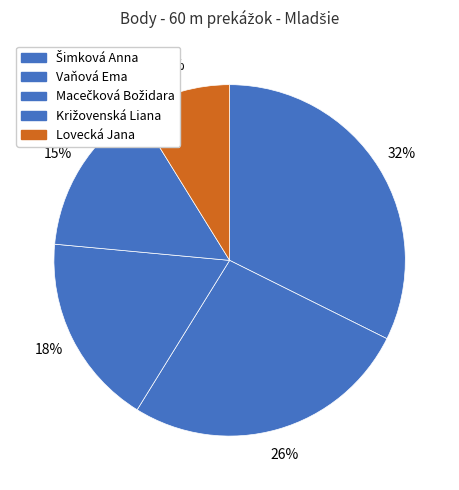

To the nearest percent, what is the difference between the Lovecká Jana and Macečková Božidara slice percentages?

9%